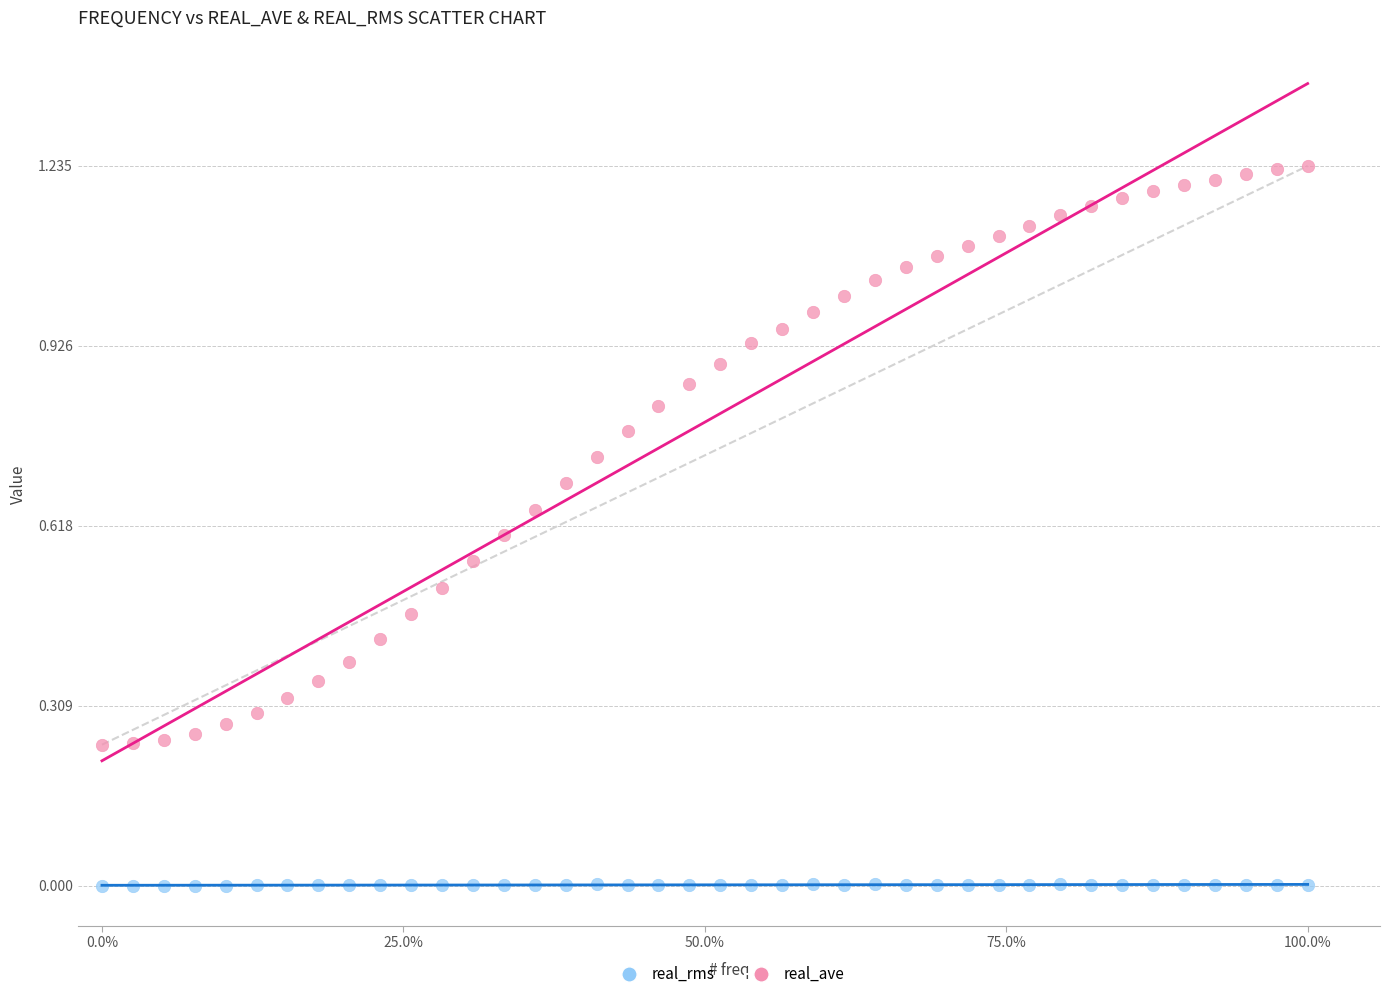

Which series contains the lowest Y value?

real_rms